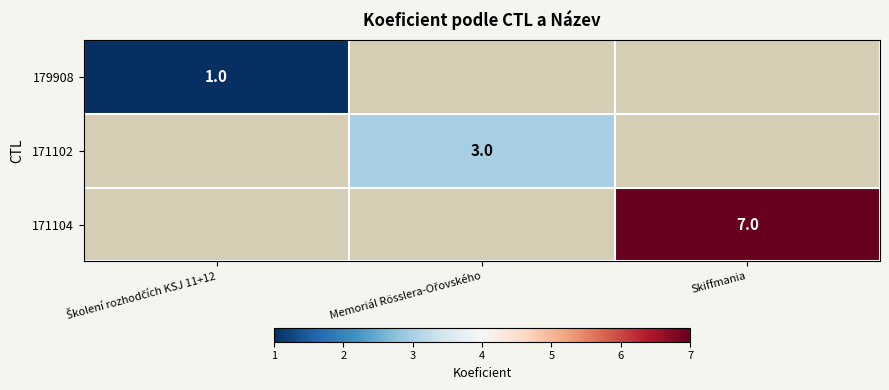

Is it true that 171104 equals 7 at Skiffmania?

True